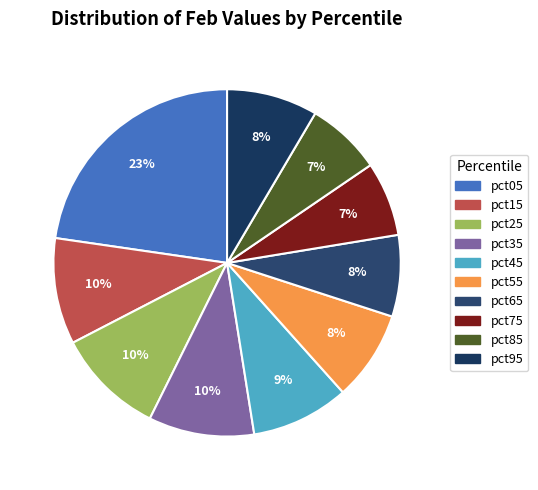

Which category has the biggest portion of the pie?

pct05